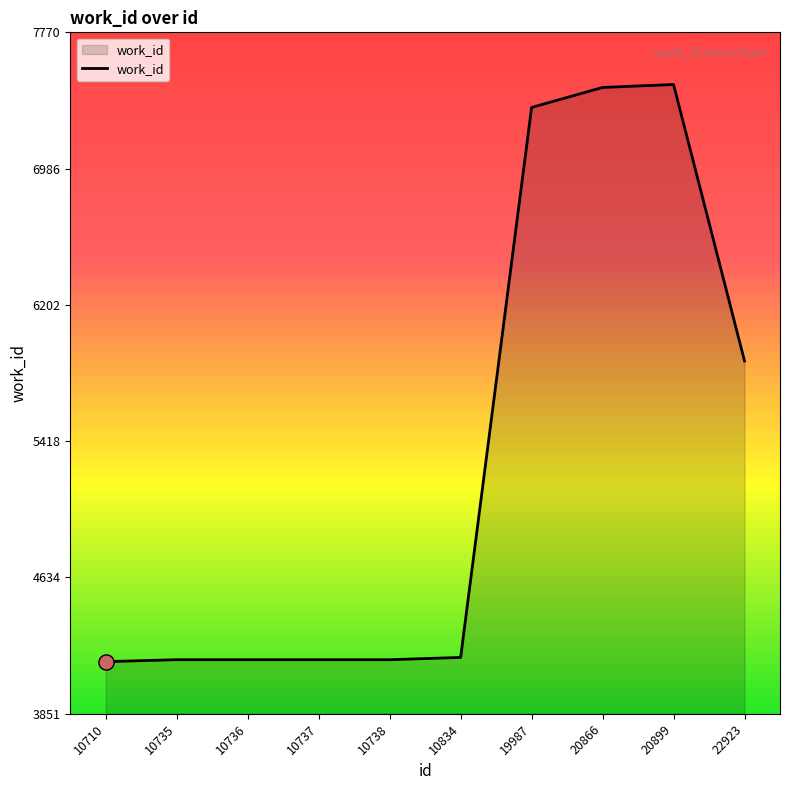

What is the ratio of the value at 10738 to the value at 22923?

0.7